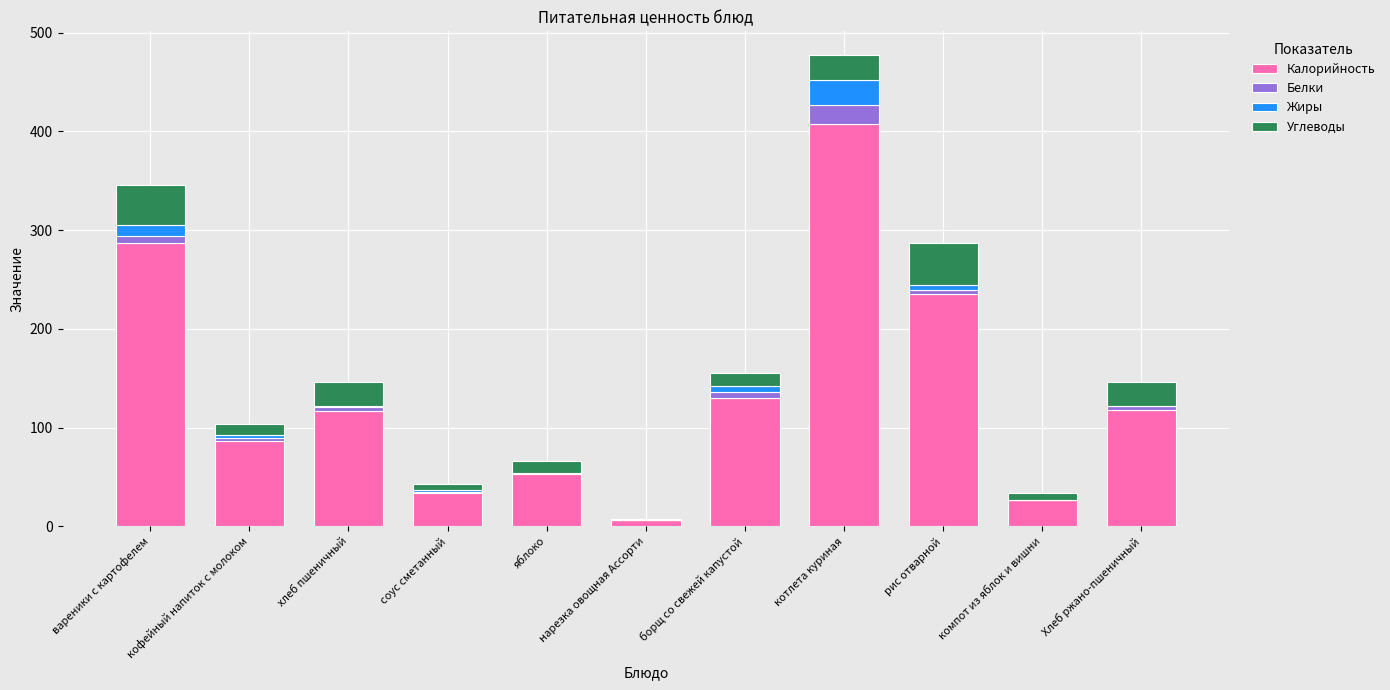

At which label is Калорийность closest to 206?

рис отварной